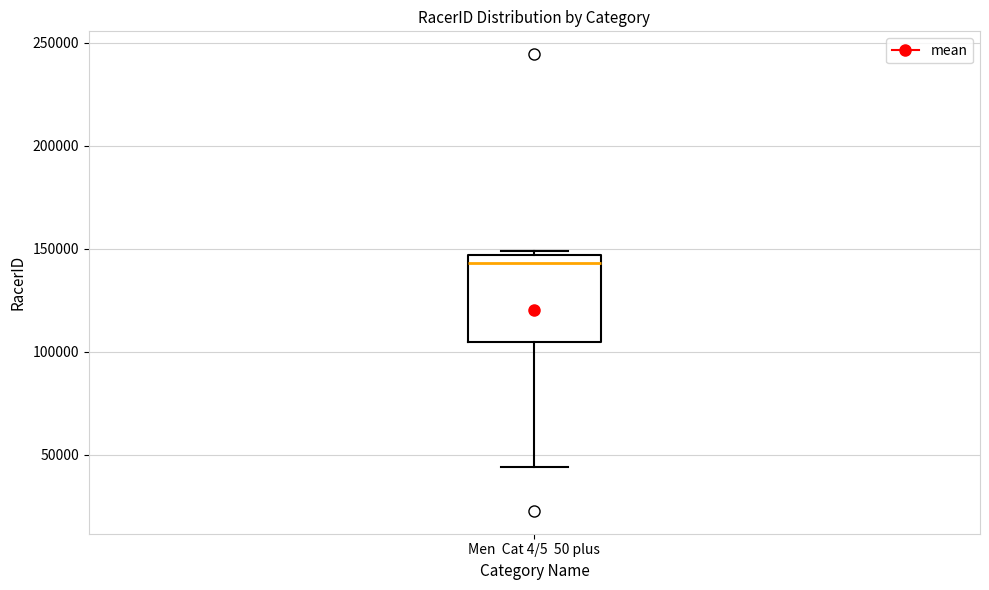

Read this box plot against the y-axis: the position of the median line, the range covered by the box, and the ends of both whiskers. The values are not printed on the chart, so give them approximately, as read against the axis.

median 145000 (just below the box's upper edge), box 105000 to 145000, whiskers 45000 to 150000